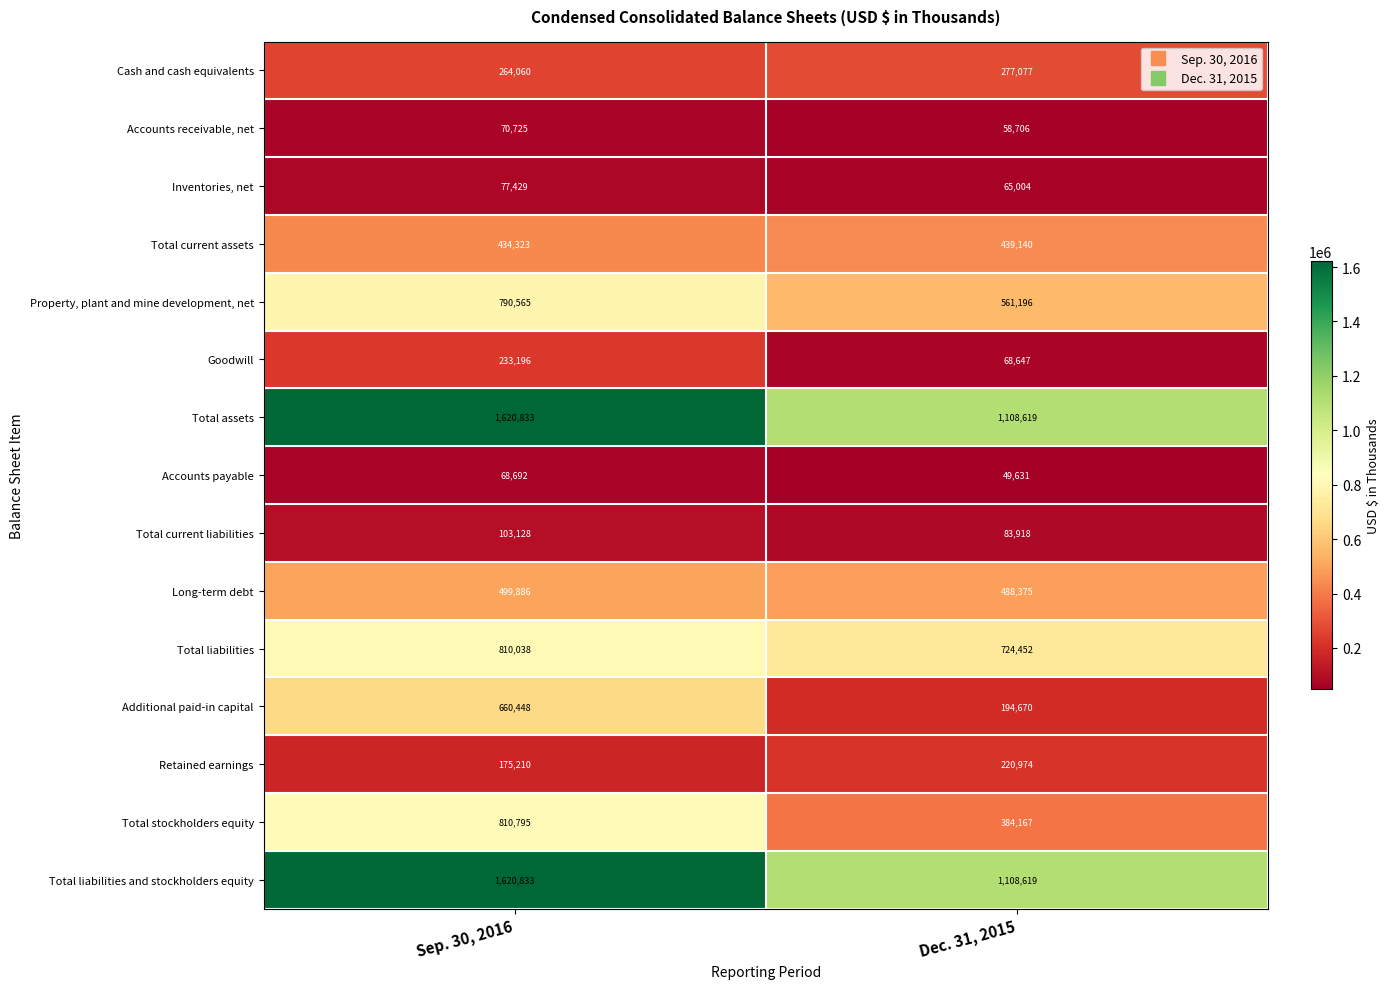

Which category has the lowest value across all series?

Dec. 31, 2015